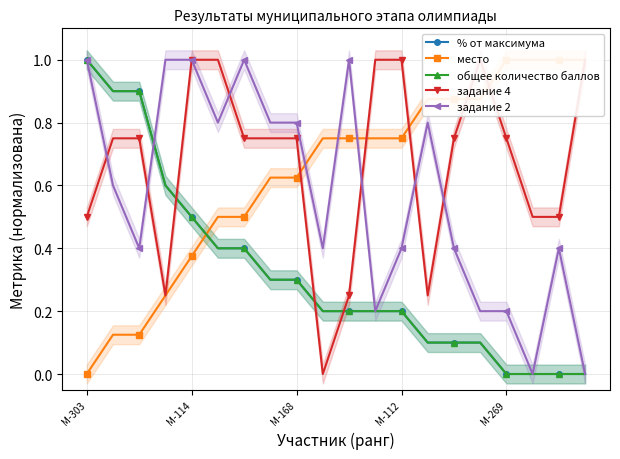

Between М-303 and М-112, which series saw the biggest shift?

общее количество баллов